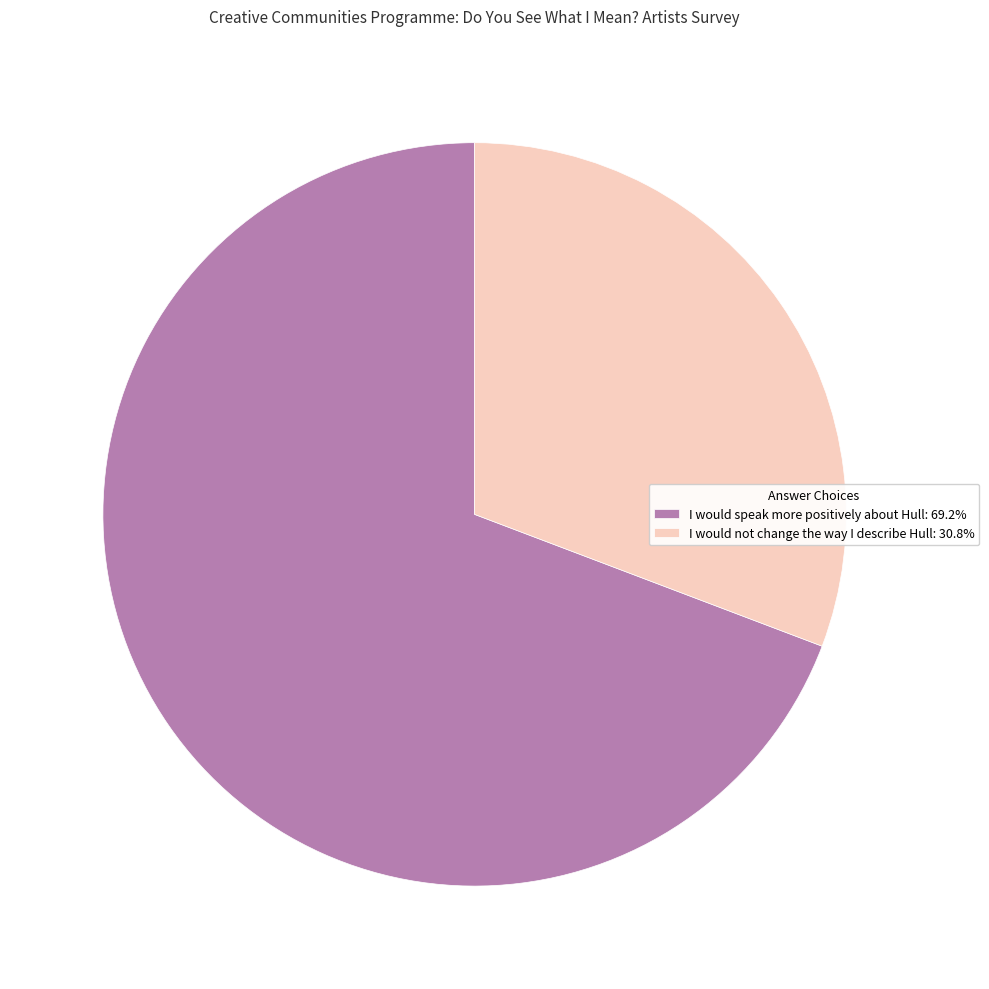

Is the sum of I would speak more positively about Hull: 69.2% and I would not change the way I describe Hull: 30.8% greater than half?

Yes